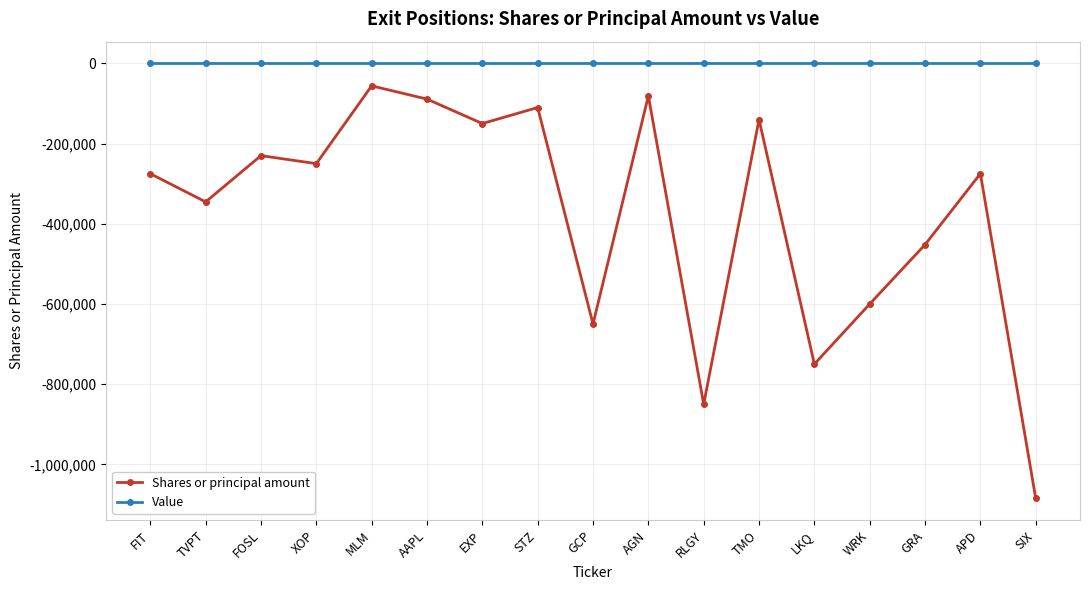

Reading left to right, list all the values displayed in this chart.

Shares or principal amount: FIT=-275000	TVPT=-345400	FOSL=-230000	XOP=-250000	MLM=-56000	AAPL=-89000	EXP=-150000	STZ=-110000	GCP=-650001	AGN=-80999	RLGY=-850000	TMO=-140001	LKQ=-750001	WRK=-600000	GRA=-451992	APD=-275000	SIX=-1084918
Value: FIT=0	TVPT=0	FOSL=0	XOP=0	MLM=0	AAPL=0	EXP=0	STZ=0	GCP=0	AGN=0	RLGY=0	TMO=0	LKQ=0	WRK=0	GRA=0	APD=0	SIX=0